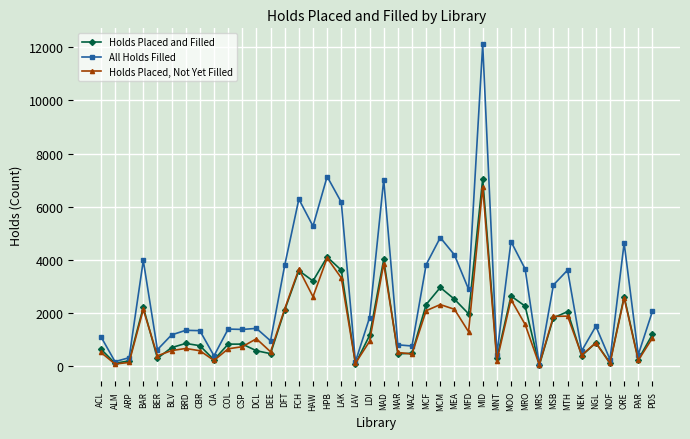

What is the minimum value for All Holds Filled?

44